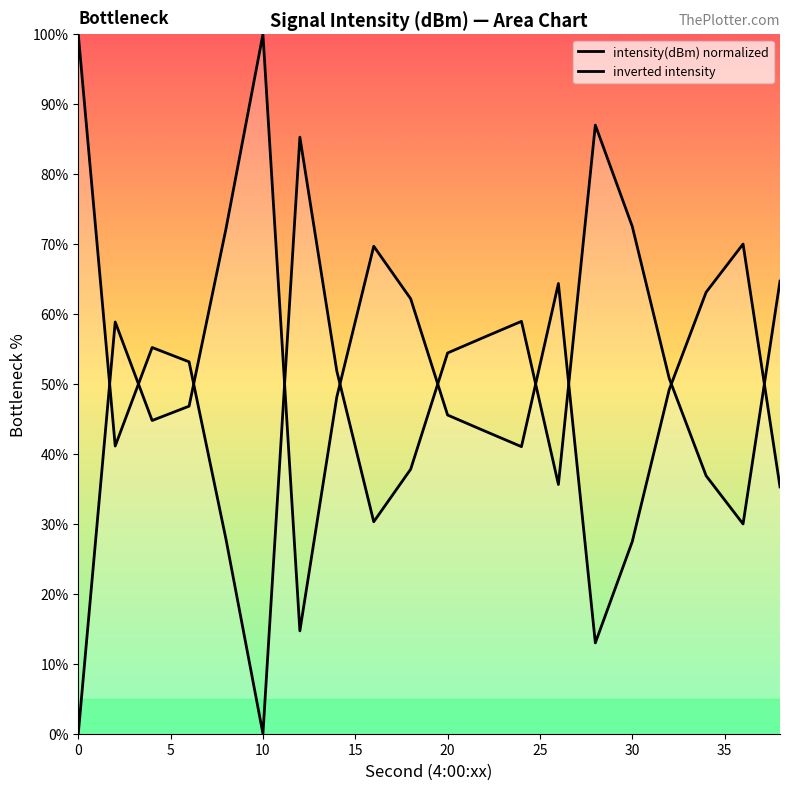

Does the chart display data point markers on the line(s)?

No